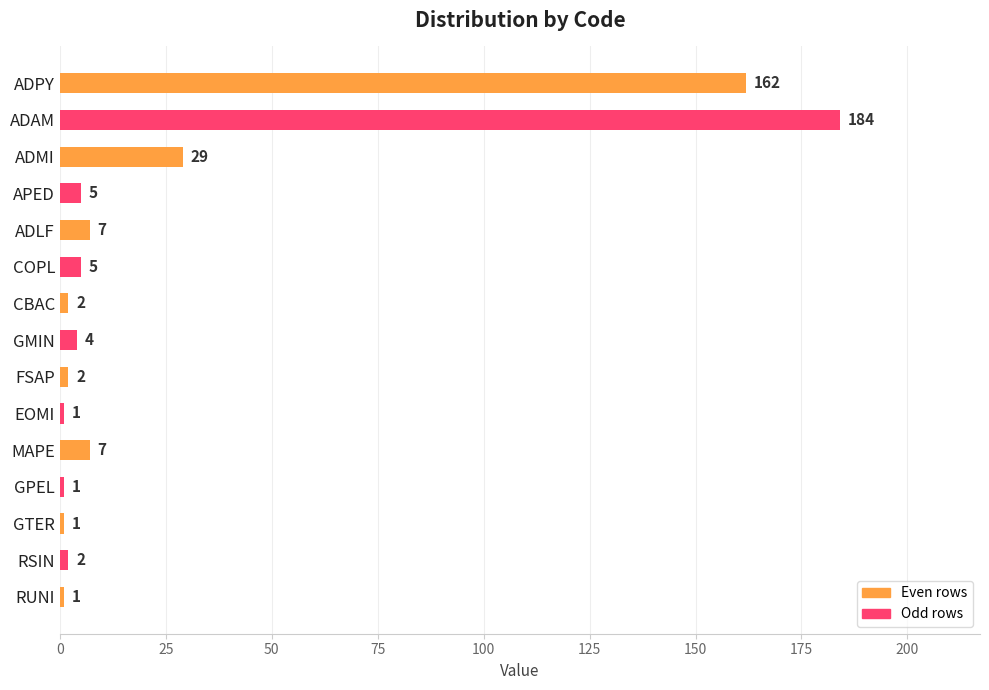

Reading top to bottom, list all the values displayed in this chart.

ADPY=162	ADAM=184	ADMI=29	APED=5	ADLF=7	COPL=5	CBAC=2	GMIN=4	FSAP=2	EOMI=1	MAPE=7	GPEL=1	GTER=1	RSIN=2	RUNI=1